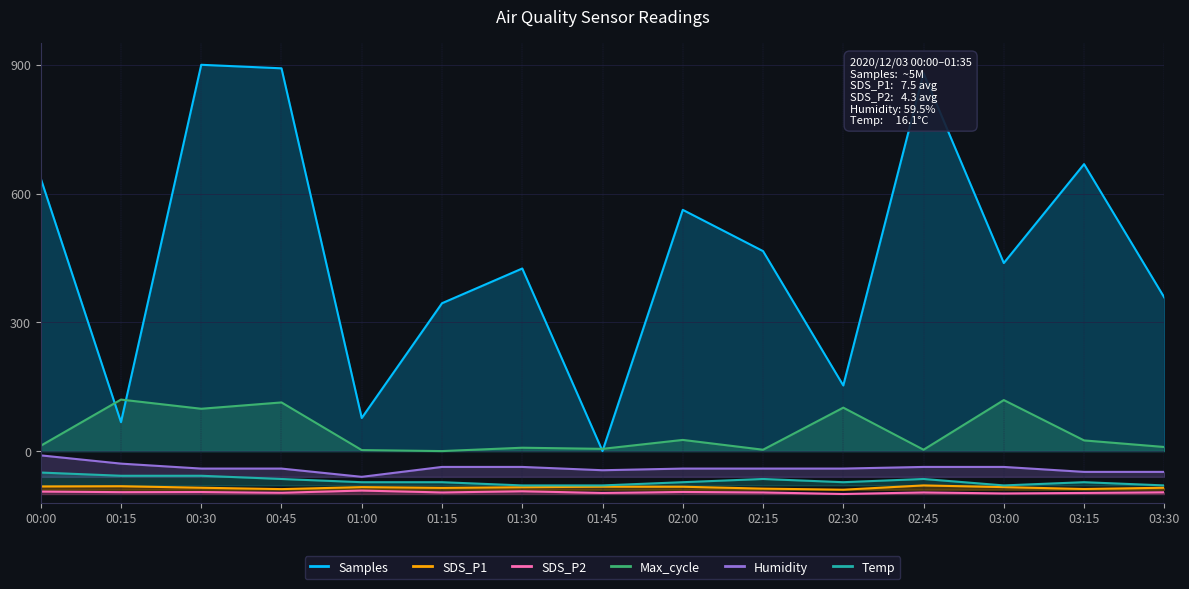

In Samples, how many points are higher than both neighbors (excluding endpoints)?

5